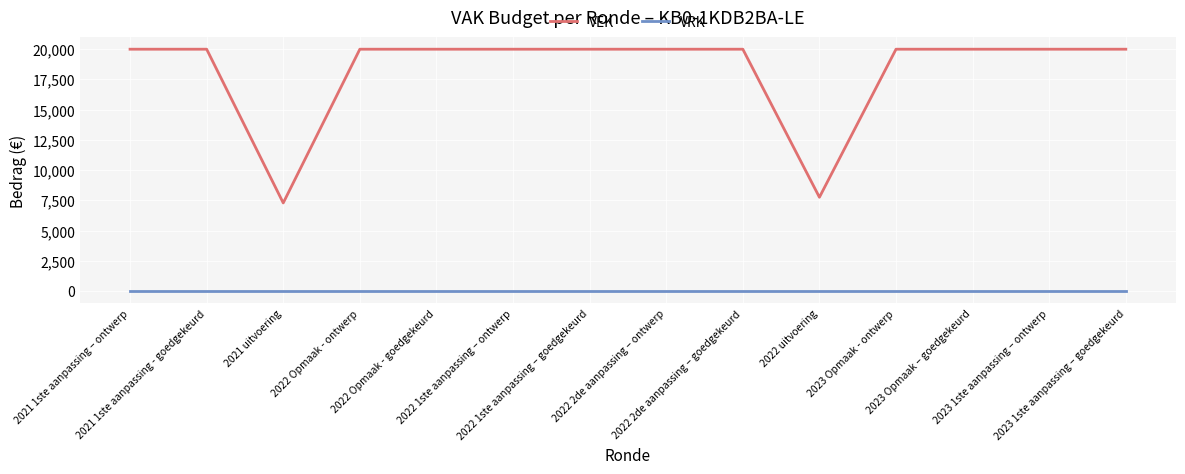

Which series has the largest range (max minus min)?

VEK